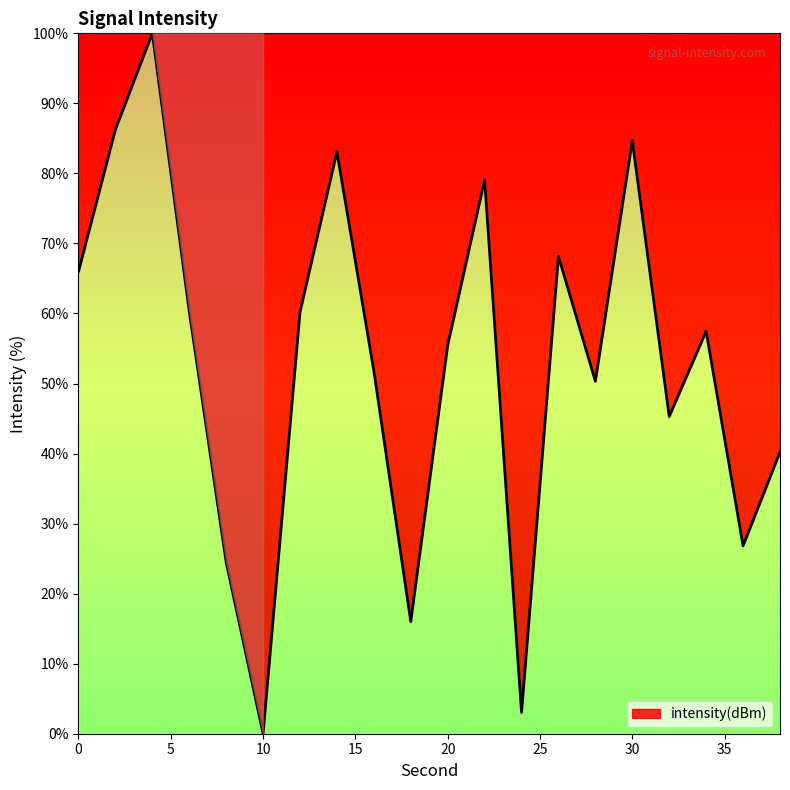

What is the greatest value displayed?

100.0